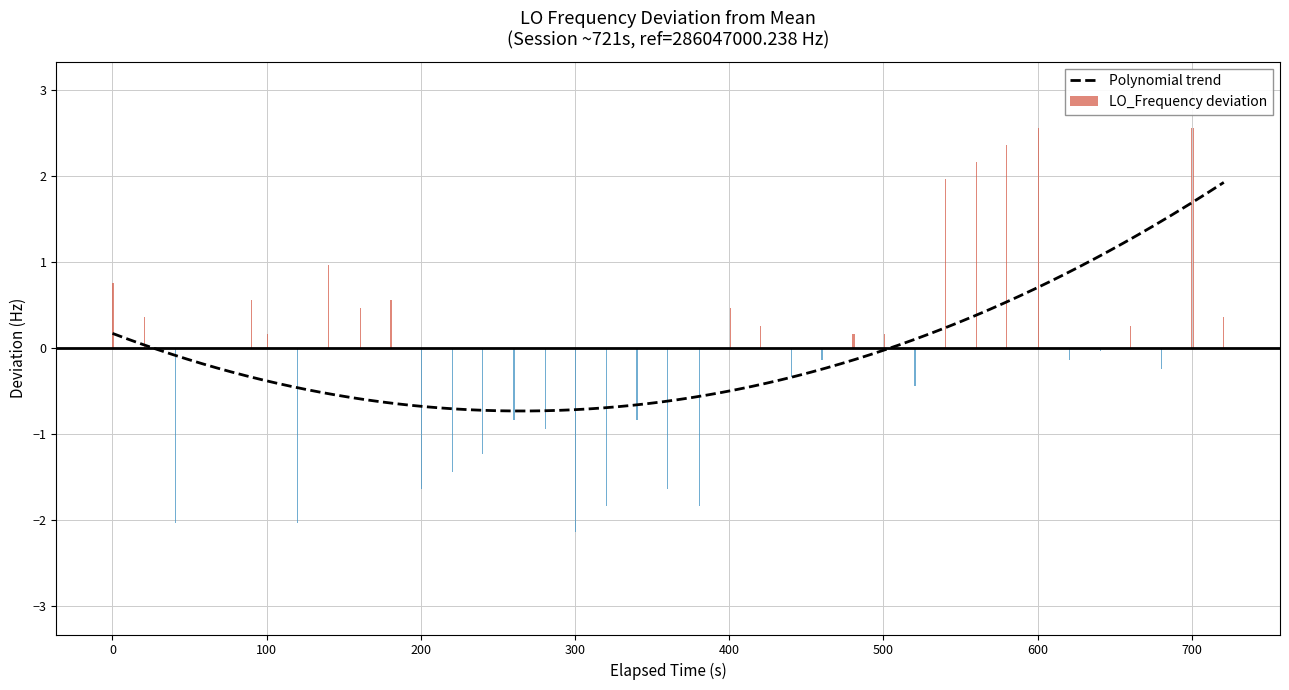

What is the difference between the maximum and minimum values in the LO_Frequency deviation series?

4.7